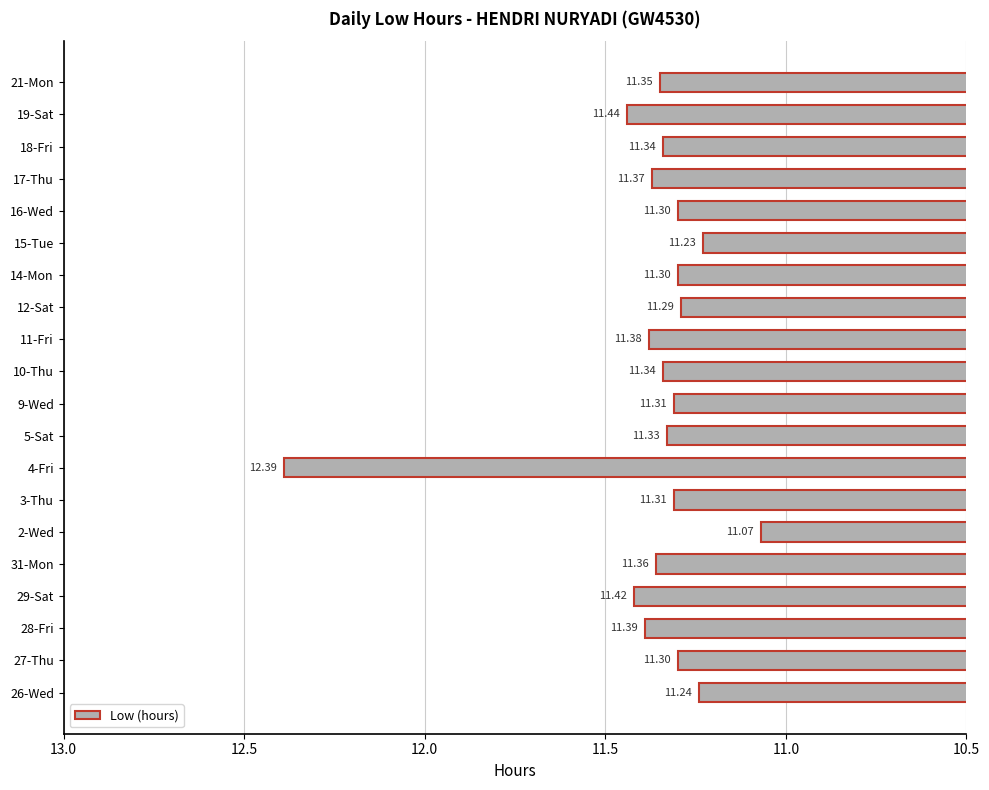

At which category does the chart reach its peak across all series?

4-Fri